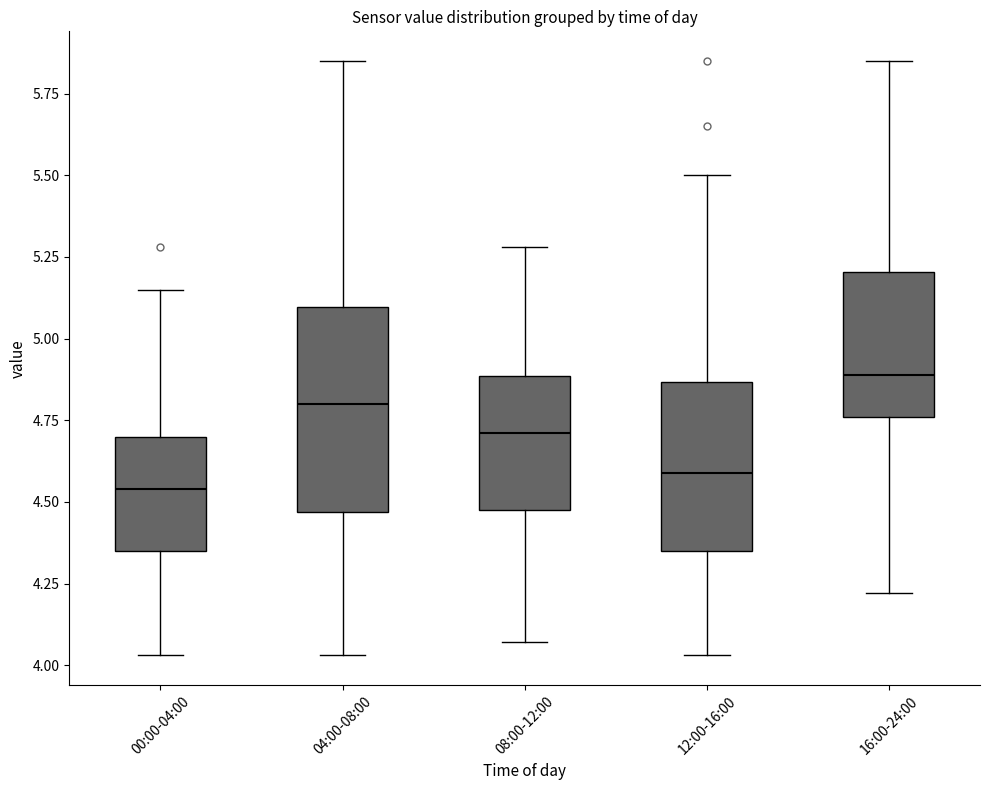

Where is the upper edge of the box for 08:00-12:00 on the y-axis? The values are not printed on the chart, so give them approximately, as read against the axis.

4.90